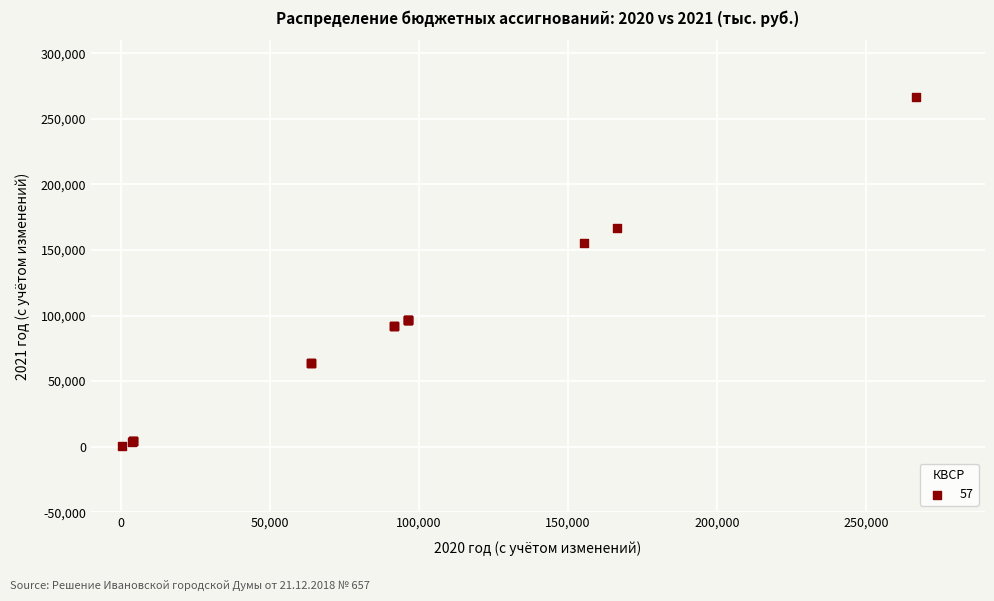

What Y value in the scatter plot is closest to 133693?

155660